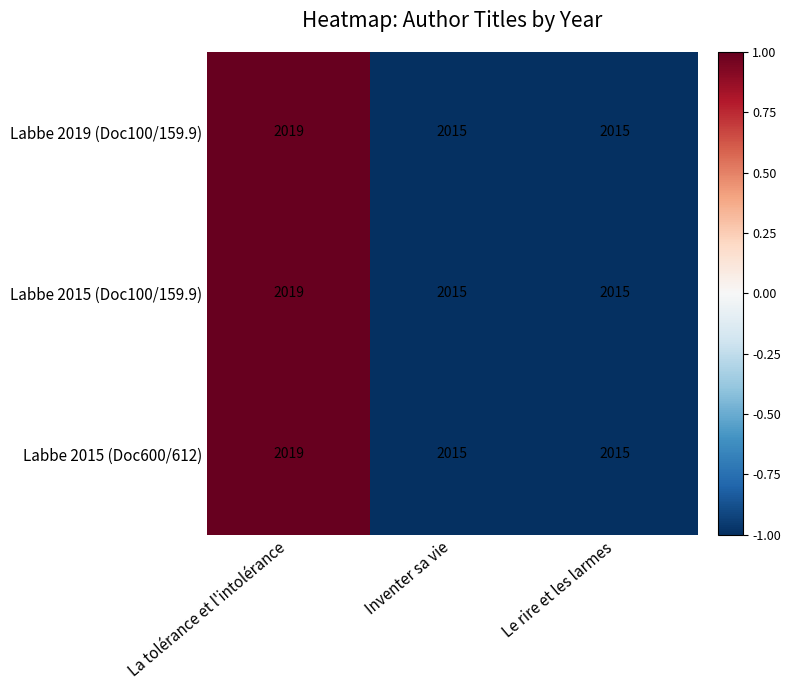

What is the maximum value for Labbe 2015 (Doc600/612)?

2019